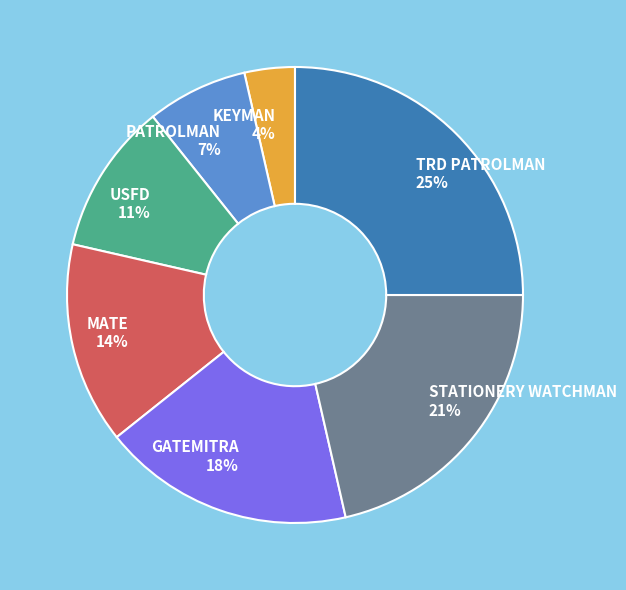

Does any single category account for the majority?

No